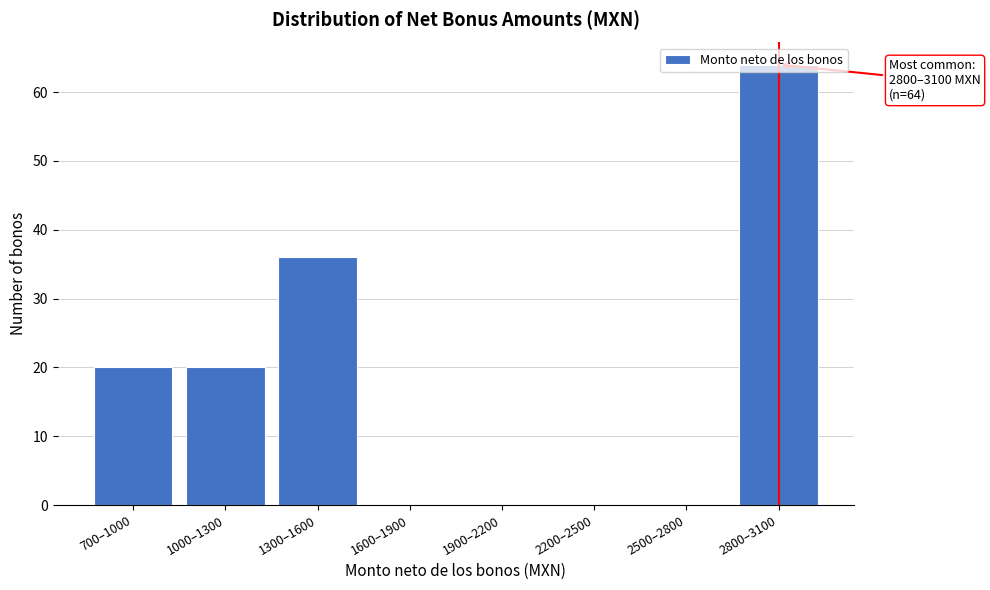

True or false: the data shows 0 at 1900–2200.

True